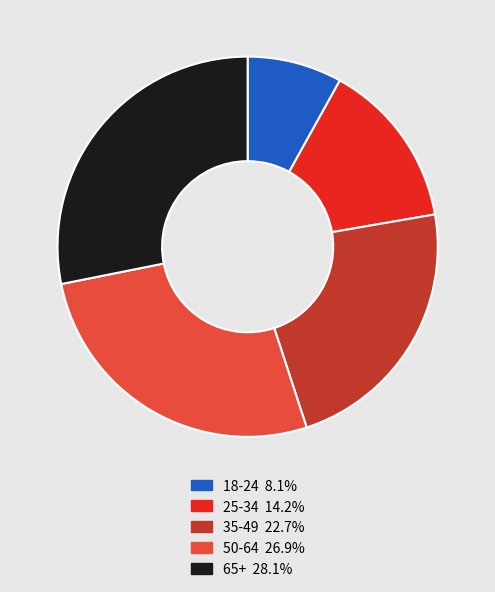

Which has a higher value, 35-49 or 65+?

65+